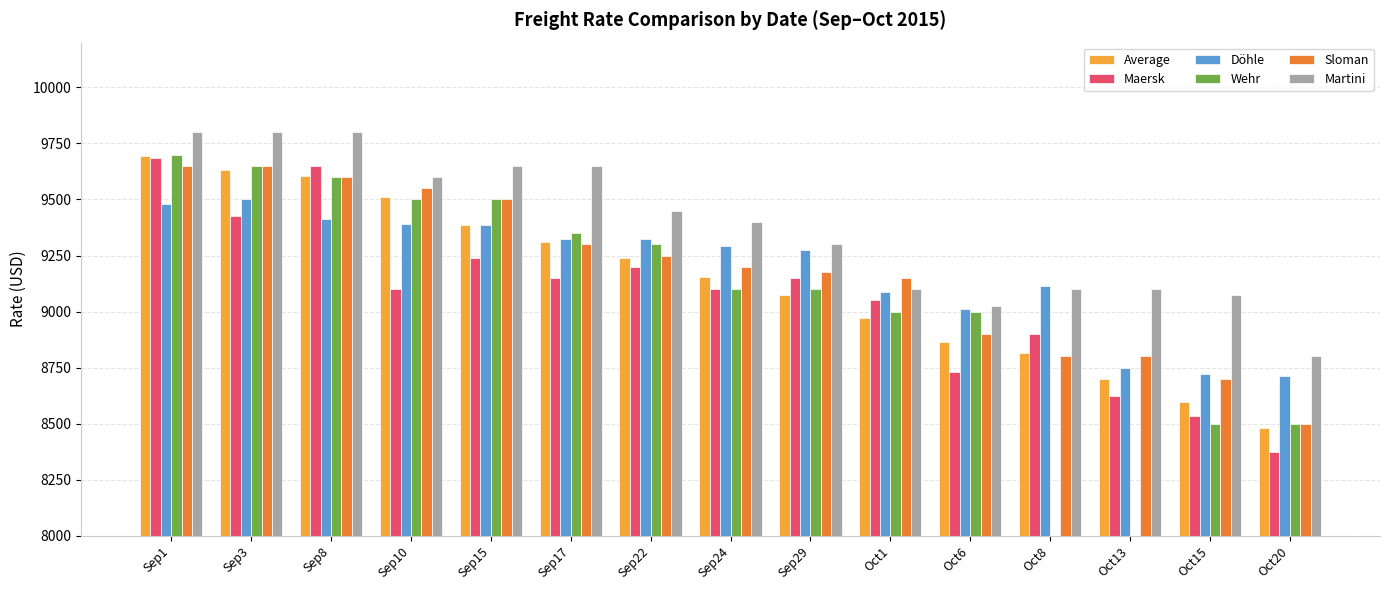

How many data points in Wehr are less than 9100?

4